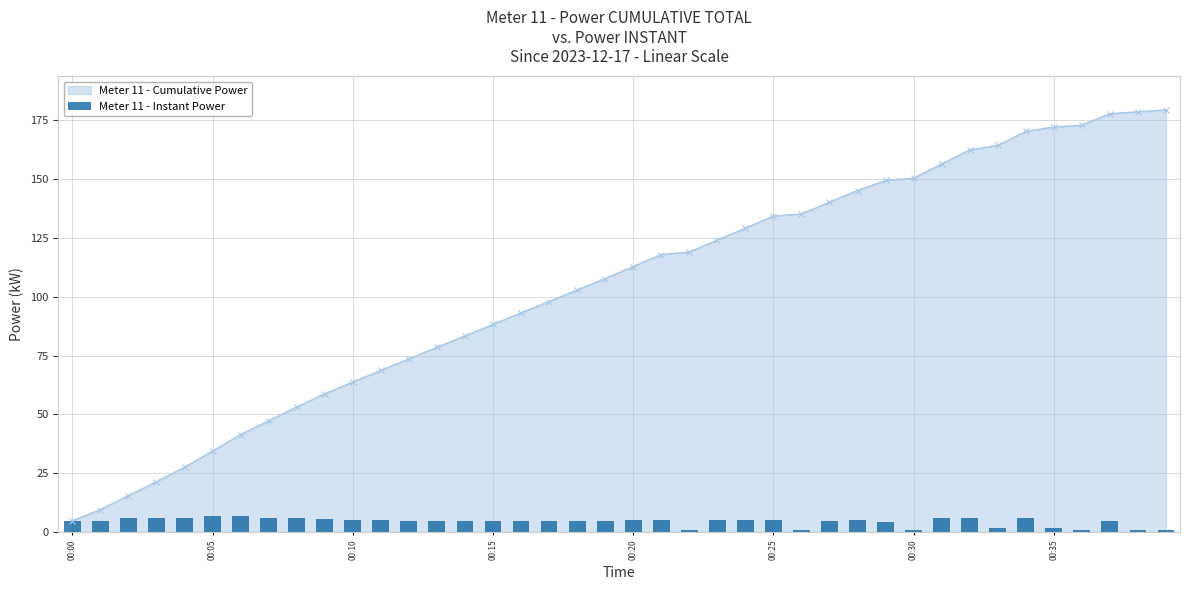

What is the label of the 9th bar from the left?

8